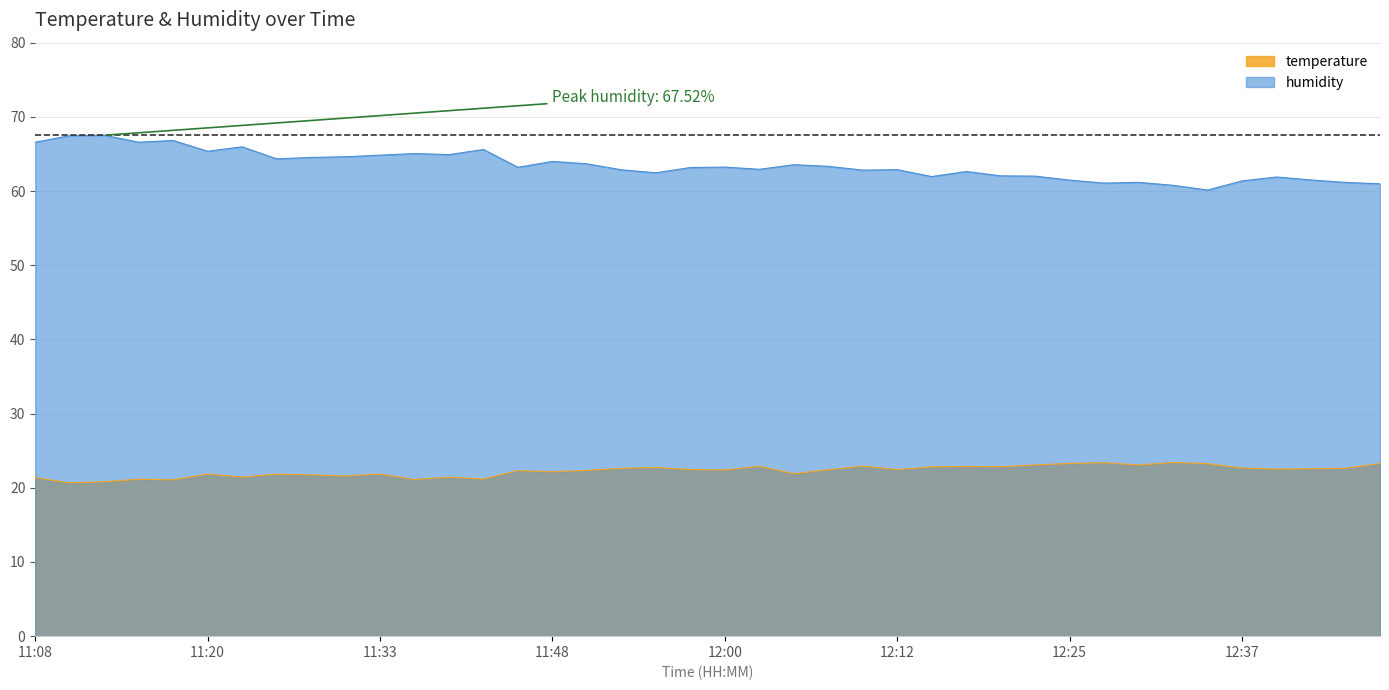

How many series are shown in this chart?

2